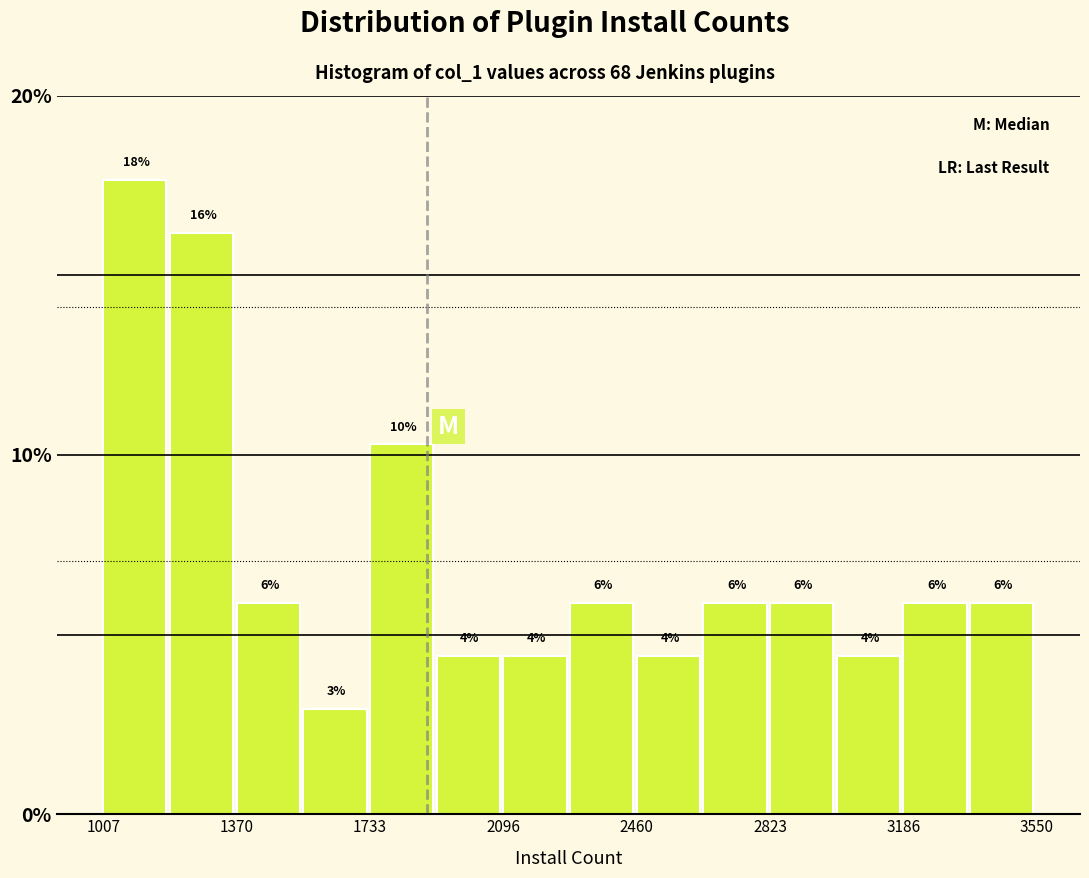

Around what value on the x-axis is the tallest bar? Give the approximate position of its centre, as read against the axis.

1100